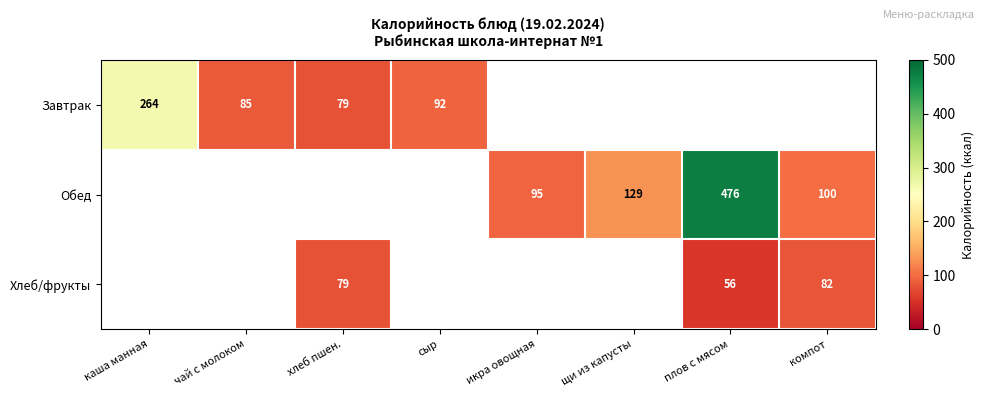

Is it true that Хлеб/фрукты equals 79 at хлеб пшен.?

True